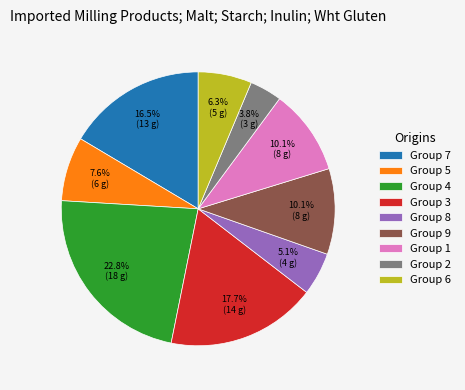

Which slice is the smallest?

Group 2